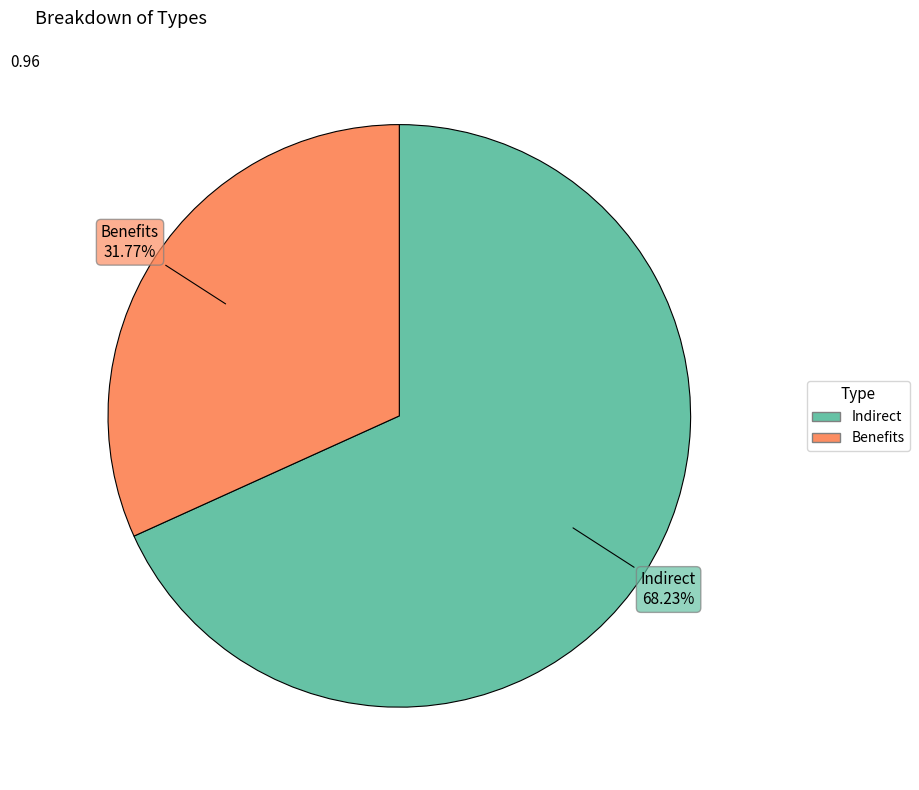

True or false: Benefits accounts for 32% of the total.

True